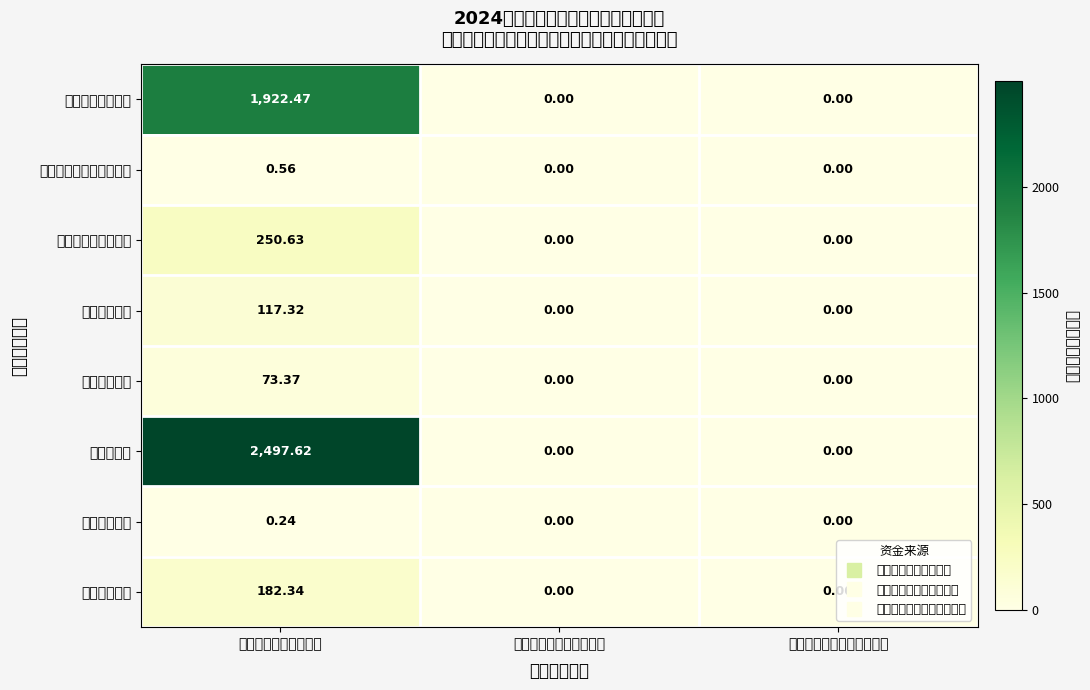

Between 一般公共预算财政拨款 and 国有资本经营预算财政拨款, which series saw the biggest shift?

农林水支出